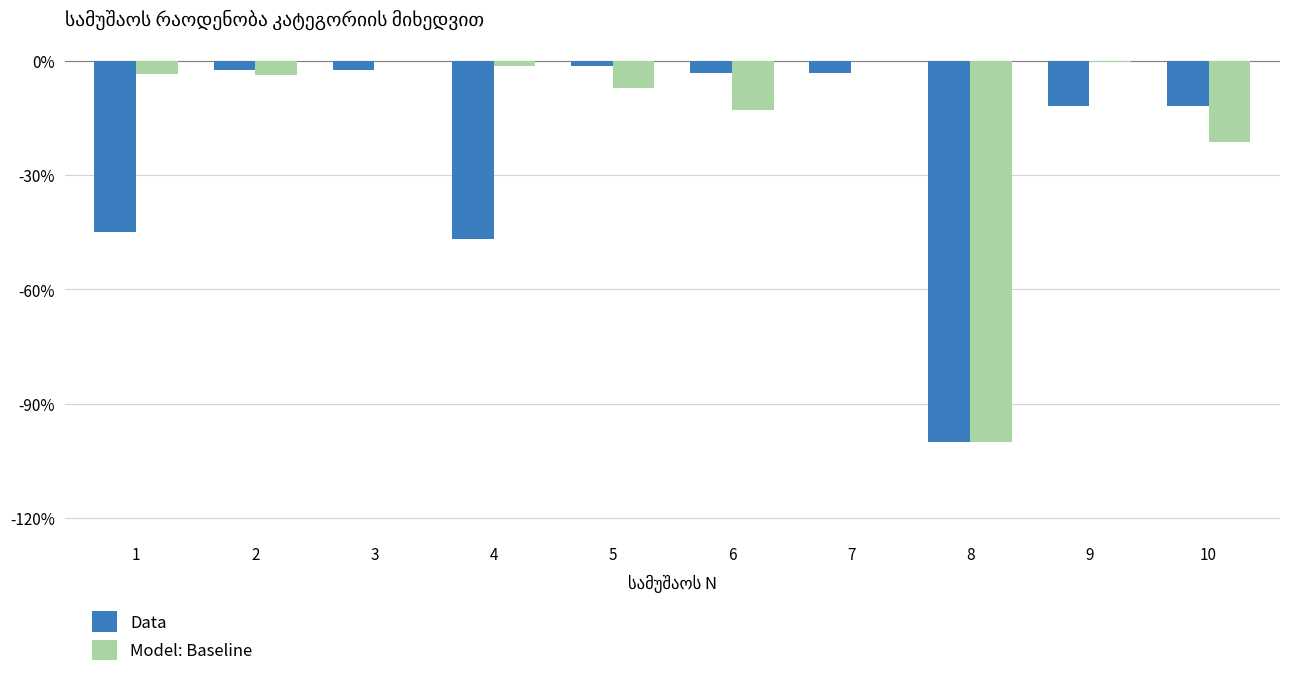

Are the bars grouped side by side (vs. stacked)?

Yes